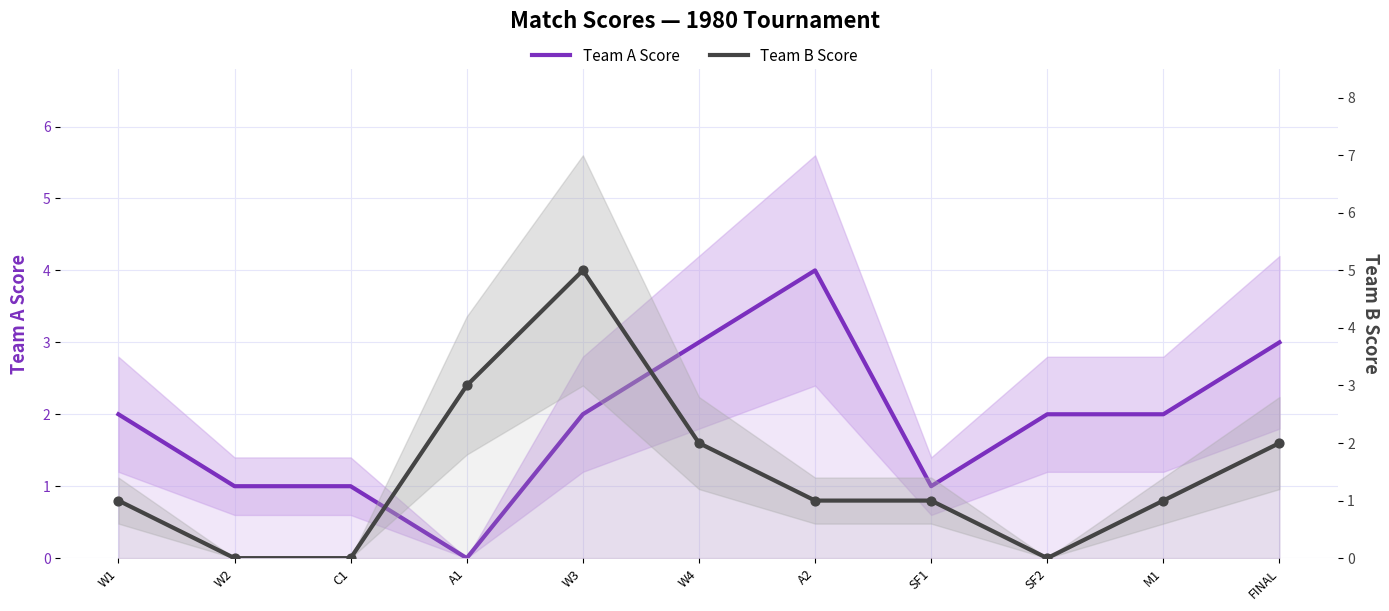

What is the total value across all series at SF1?

2